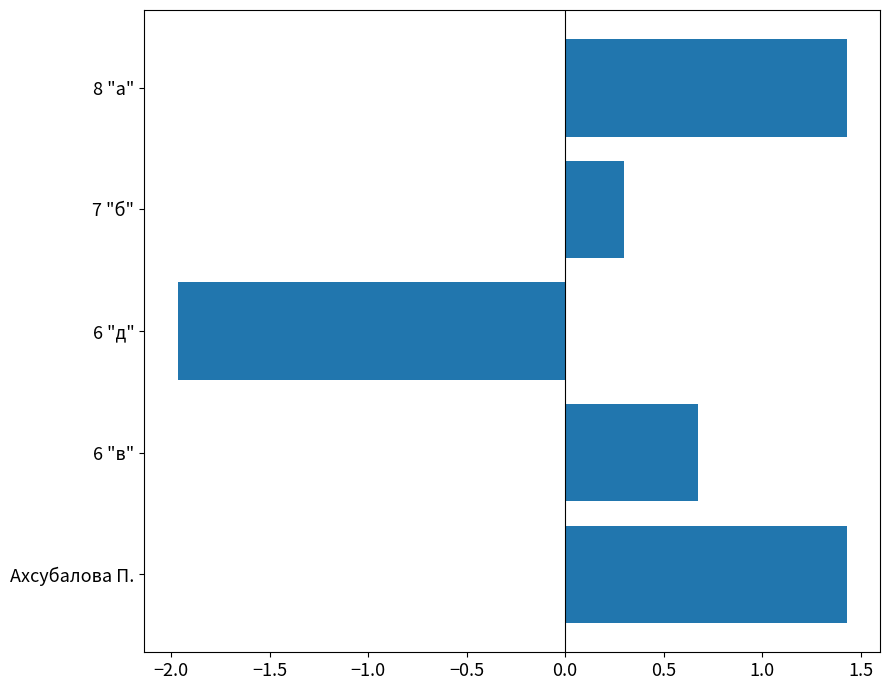

What is the sum of all values?

1.9